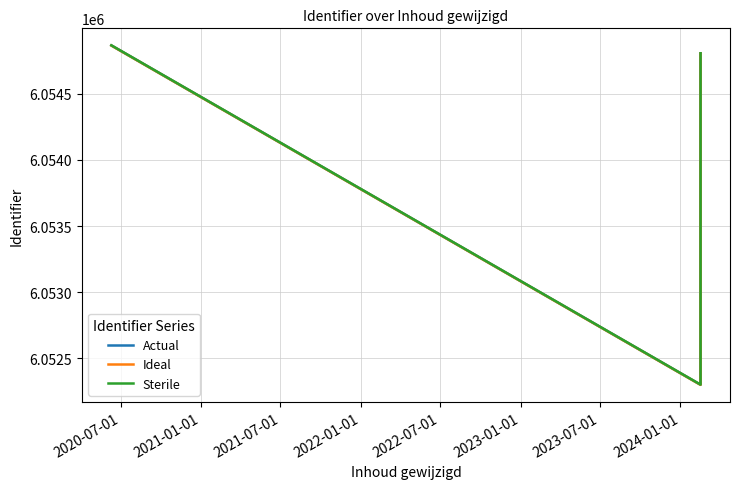

Rank the series by their average value, from highest to lowest.

Sterile, Actual, Ideal